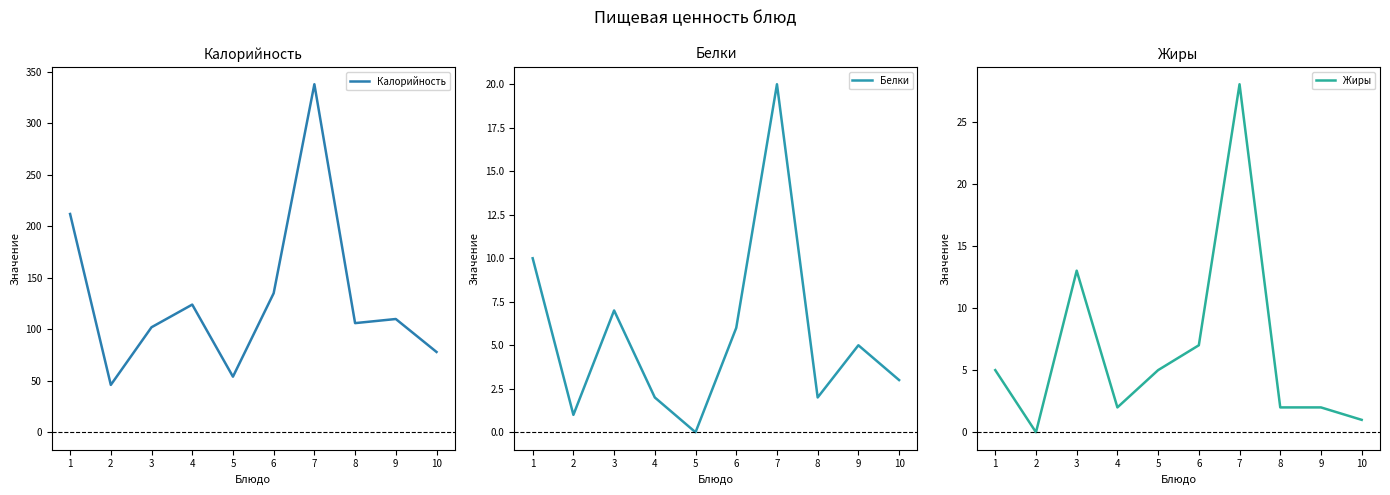

Between 6 and 1, which is larger?

1